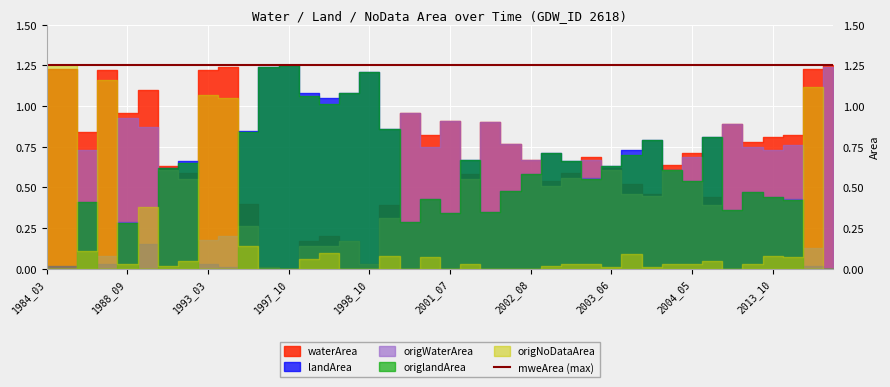

Which series ends up on top after the final intersection of origWaterArea and origlandArea?

origWaterArea